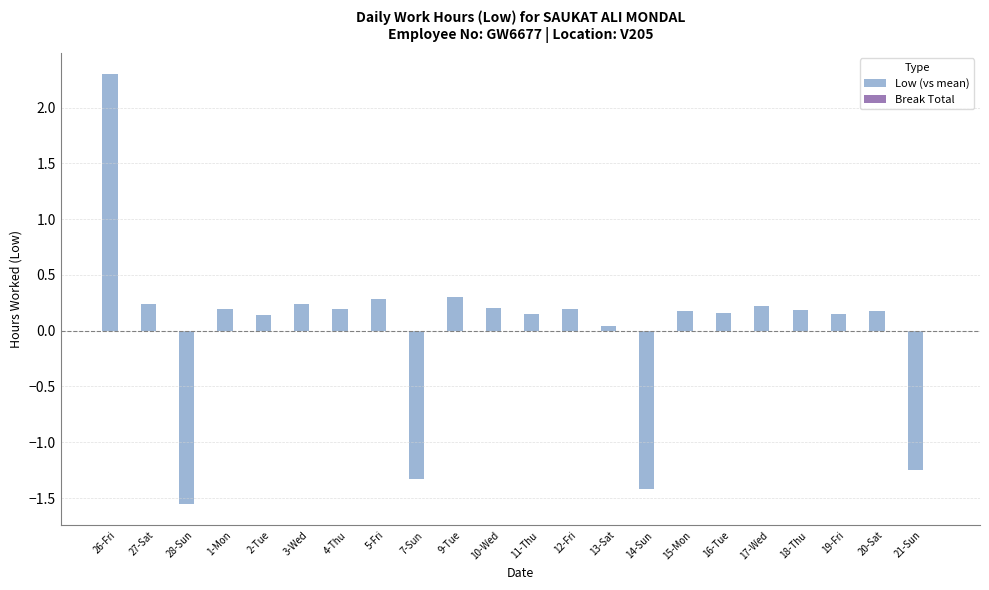

What is the label of the 8th bar from the right?

14-Sun